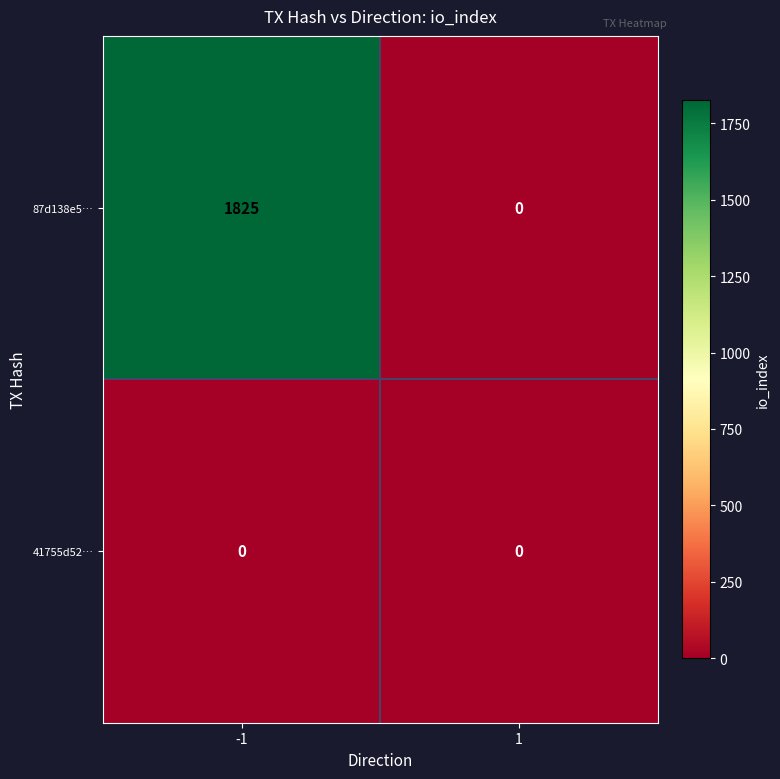

List the series in order of their overall mean, lowest first.

41755d52…, 87d138e5…